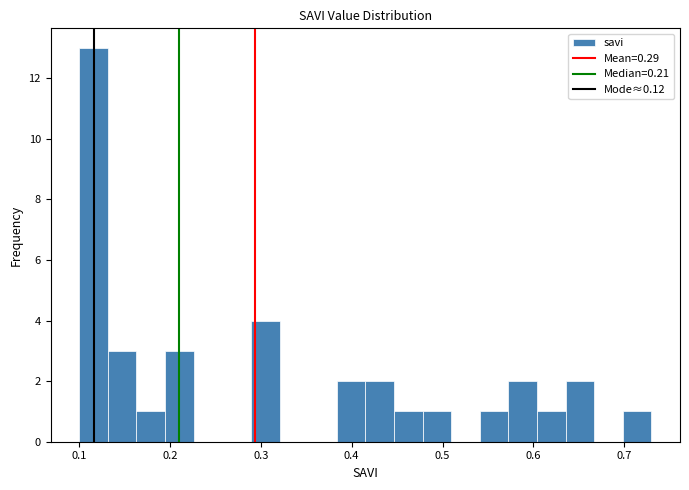

Around what value on the x-axis is the tallest bar? Give the approximate position of its centre, as read against the axis.

0.12